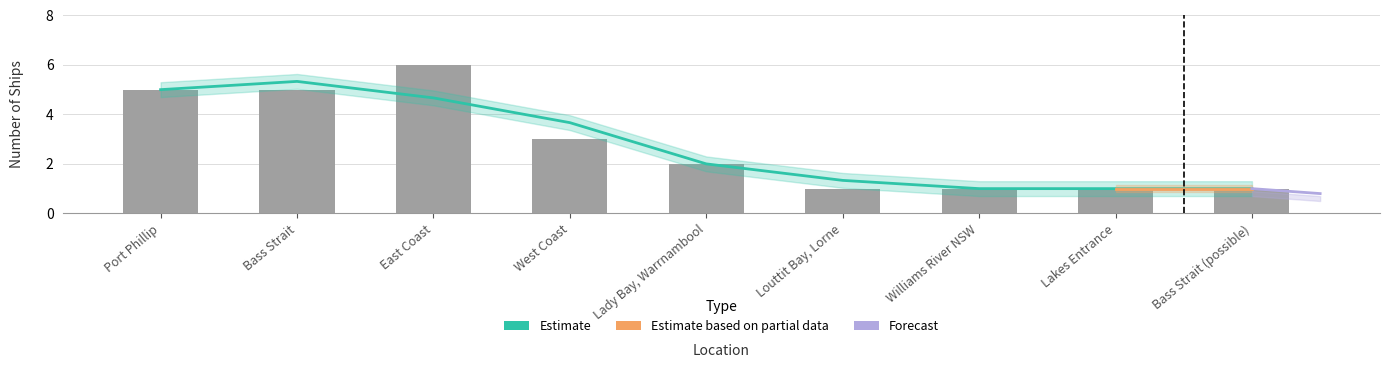

The value at Bass Strait is 5. True or false?

True